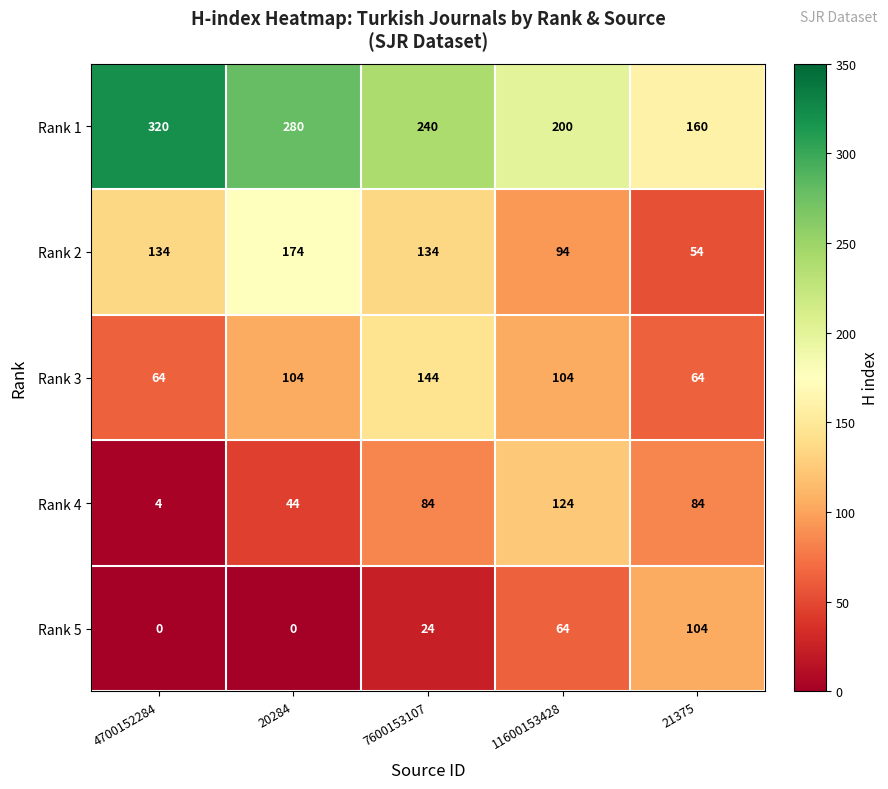

Count the Rank 2 values in the range 94 to 134.

3